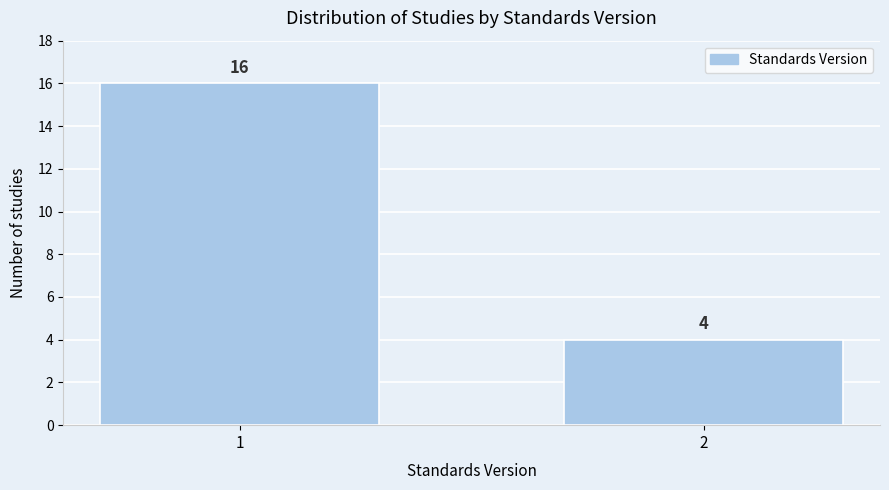

Reading right to left, extract all data points from this chart.

4	16